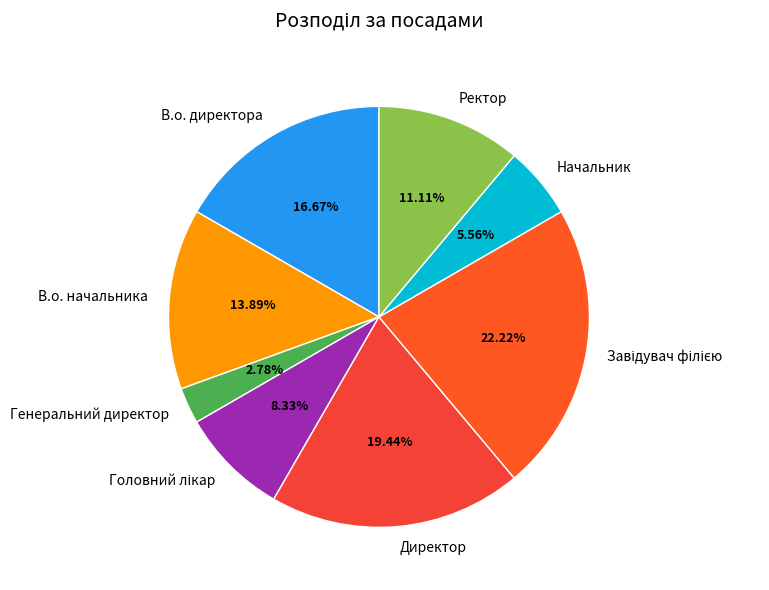

Which has a higher value, Ректор or Генеральний директор?

Ректор